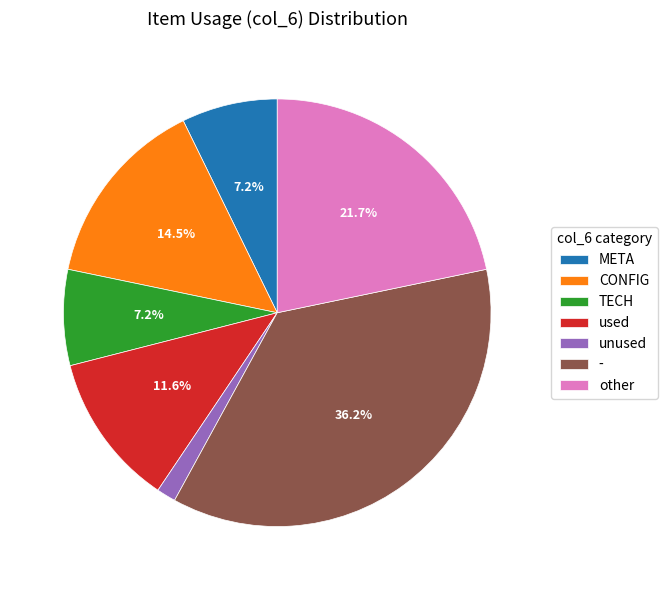

What is the largest slice in the pie chart?

-